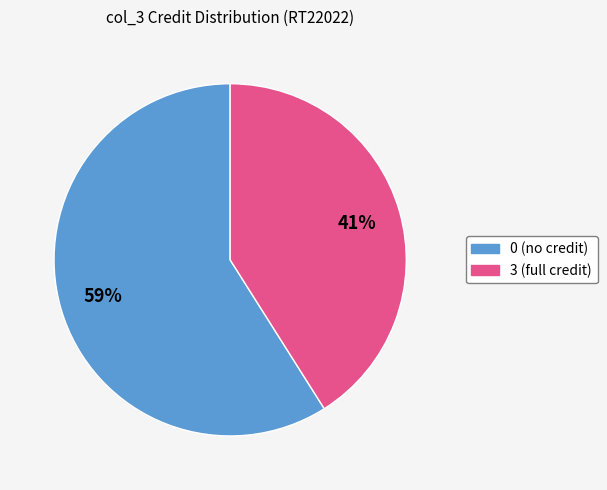

Rank the categories by value from lowest to highest.

3, 0